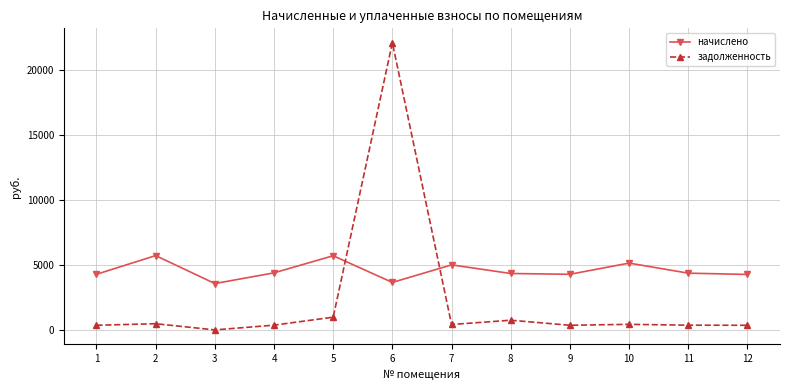

Which series changed the most between 5 and 7?

начислено